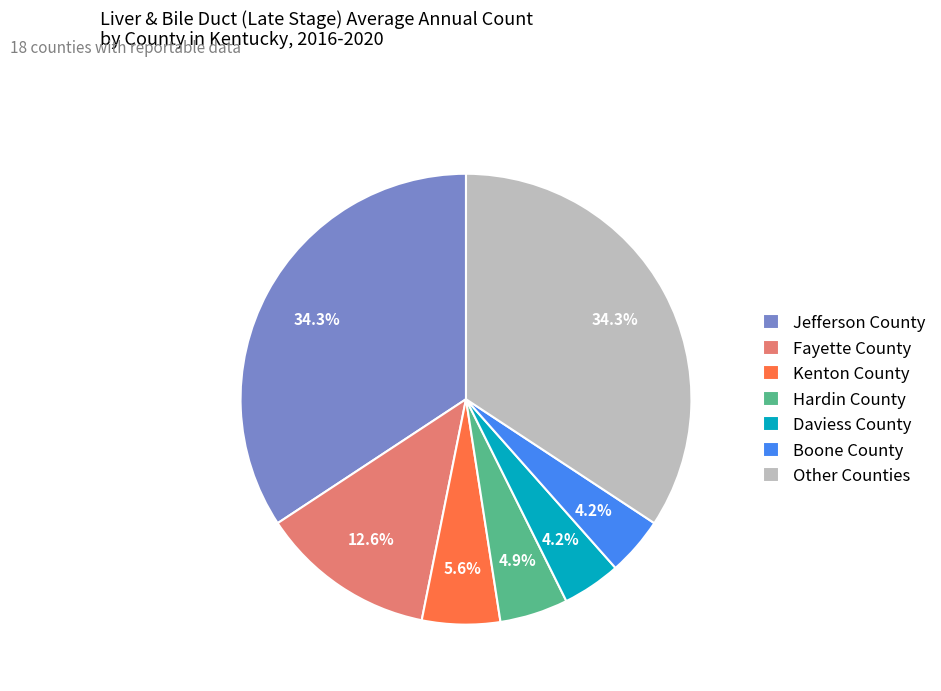

Is there a majority slice in this chart?

No